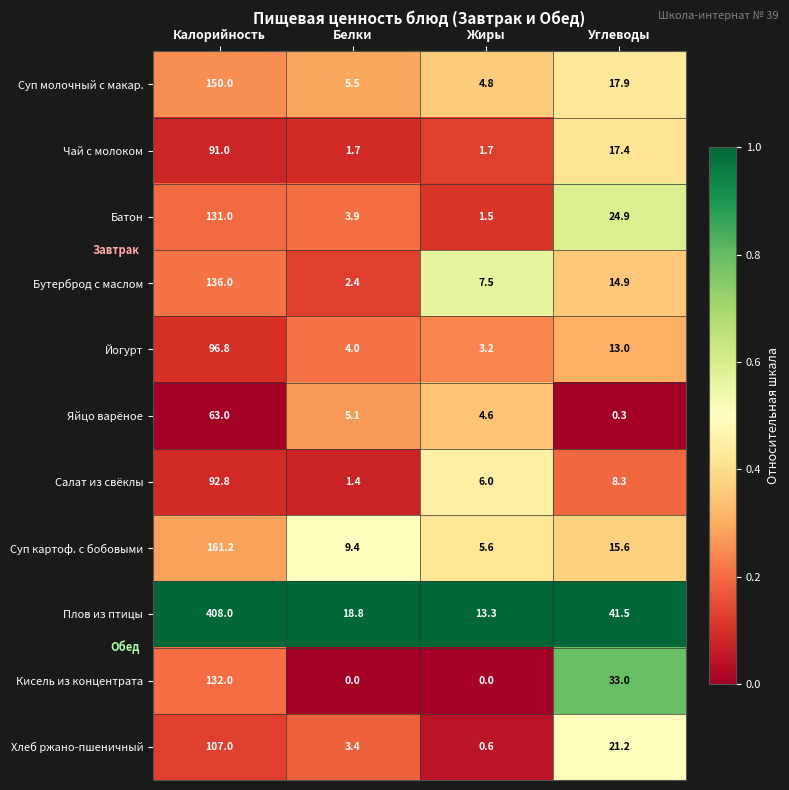

What is the spread (max minus min) of values at Белки?

18.8